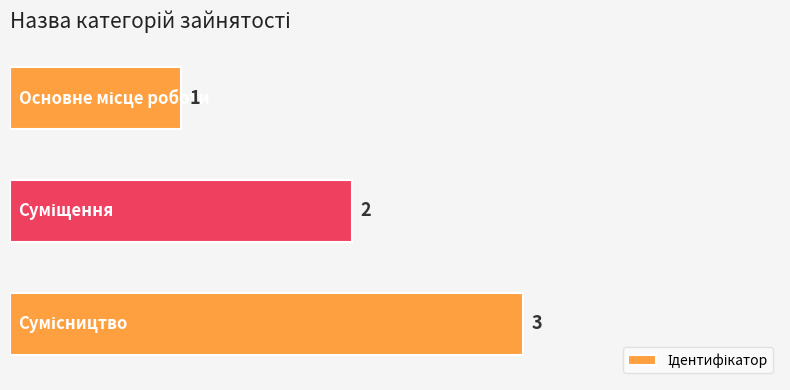

What is the maximum value shown in the chart?

3